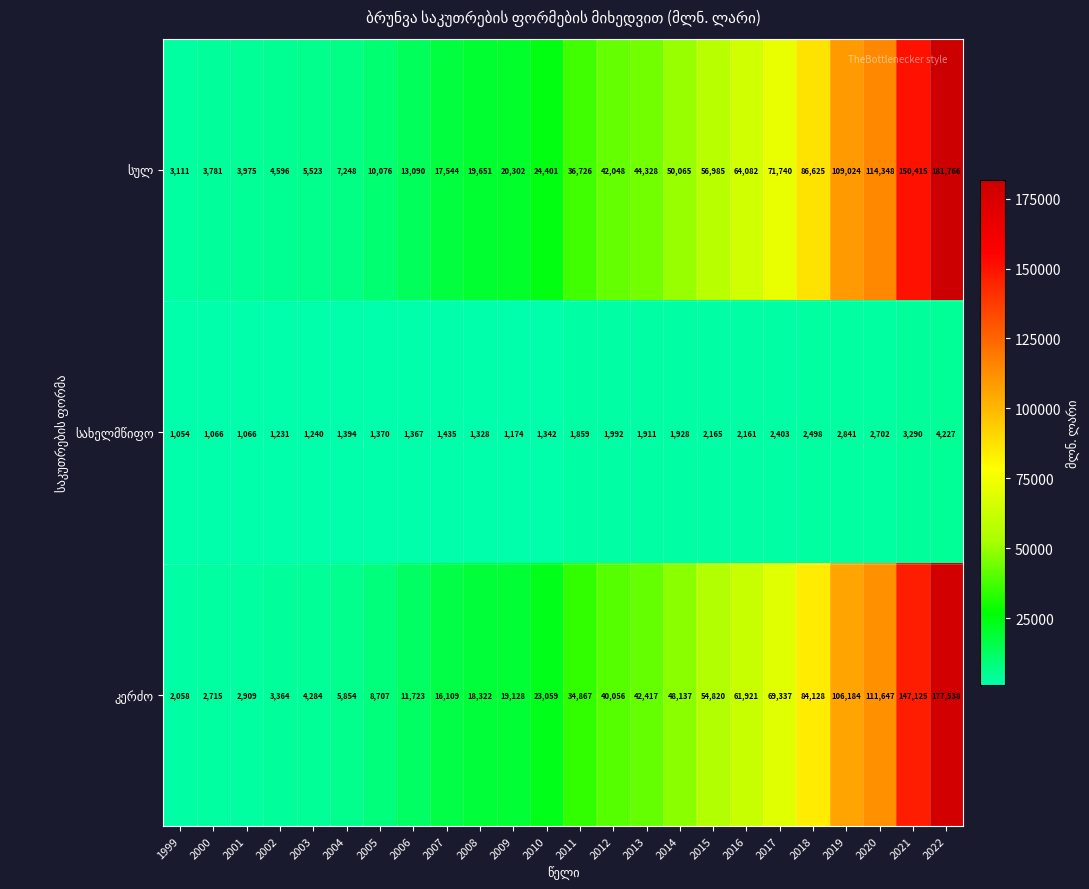

What is the greatest value displayed?

181766